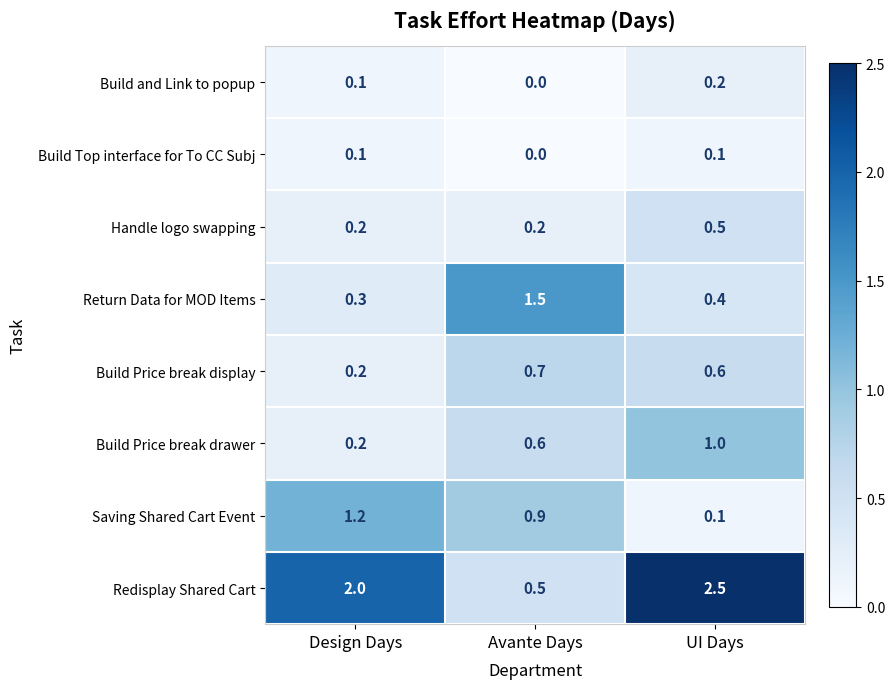

Which category has the highest value across all series?

UI Days